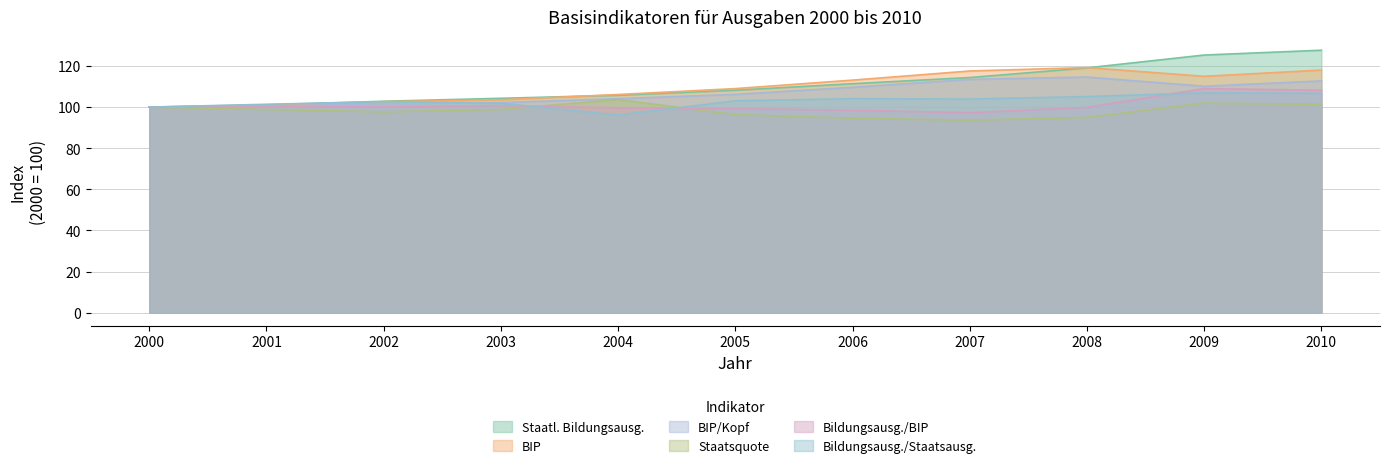

Reading left to right, what are all the values shown in this chart?

Staatl. Bildungsausg.: 2000=100.0	2001=101.1	2002=102.9	2003=104.3	2004=105.8	2005=108.2	2006=111.4	2007=114.4	2008=119.1	2009=125.3	2010=127.7
BIP: 2000=100.0	2001=100.9	2002=102.6	2003=103.5	2004=106.1	2005=109.0	2006=113.1	2007=117.6	2008=119.2	2009=115.0	2010=118.0
BIP/Kopf: 2000=100.0	2001=100.5	2002=101.7	2003=102.2	2004=104.1	2005=106.2	2006=109.6	2007=113.5	2008=114.6	2009=110.1	2010=112.7
Staatsquote: 2000=100.0	2001=98.8	2002=97.7	2003=98.8	2004=103.7	2005=96.3	2006=94.6	2007=93.6	2008=95.0	2009=101.9	2010=101.3
Bildungsausg./BIP: 2000=100.0	2001=100.2	2002=100.2	2003=100.7	2004=99.7	2005=99.3	2006=98.5	2007=97.3	2008=99.9	2009=109.0	2010=108.2
Bildungsausg./Staatsausg.: 2000=100.0	2001=101.4	2002=102.6	2003=101.9	2004=96.1	2005=103.0	2006=104.1	2007=103.9	2008=105.1	2009=107.0	2010=106.7